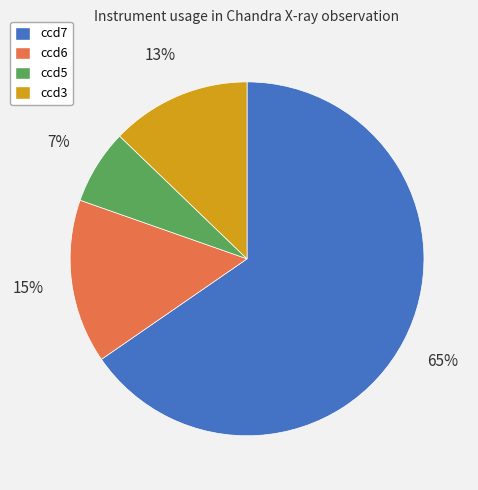

Which slice represents more than half of the pie?

ccd7